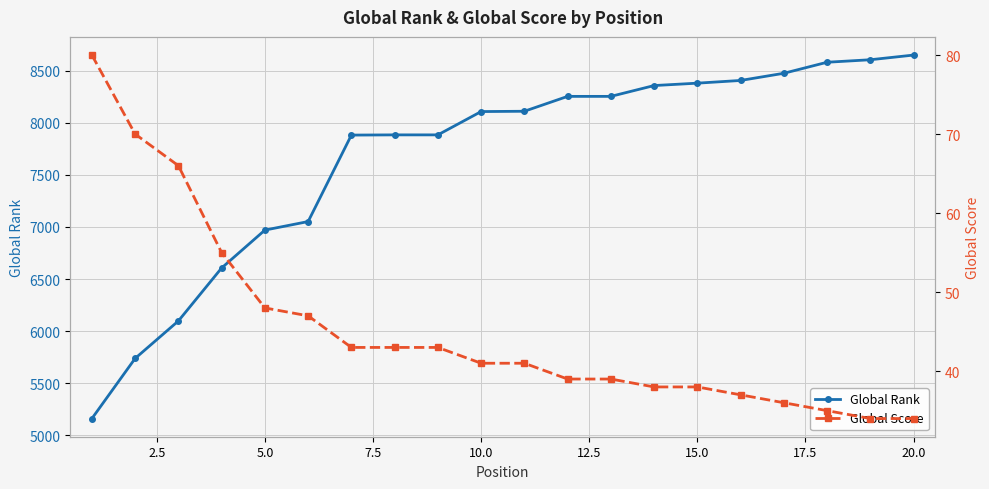

True or false: Global Score and Global Rank cross at least once.

False